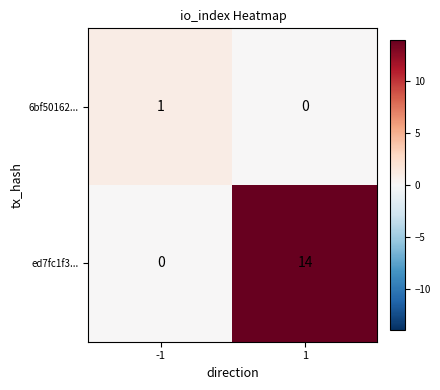

List the series in order of their peak value, lowest first.

6bf50162..., ed7fc1f3...